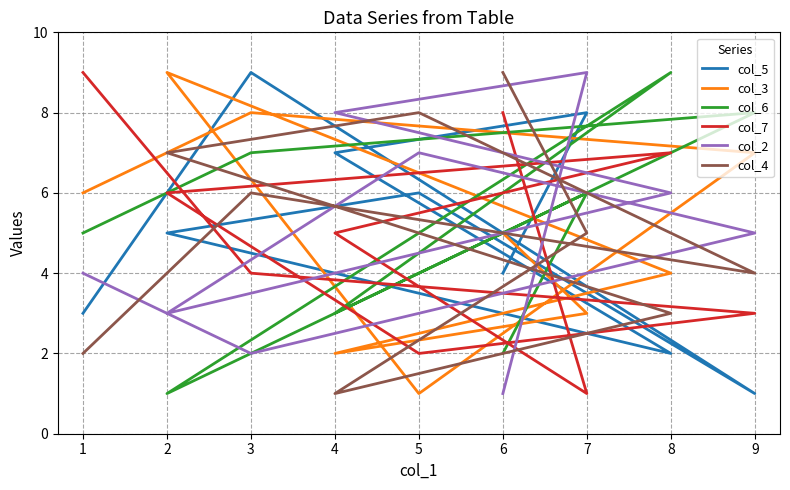

What is the difference between the maximum and minimum values in the col_2 series?

8